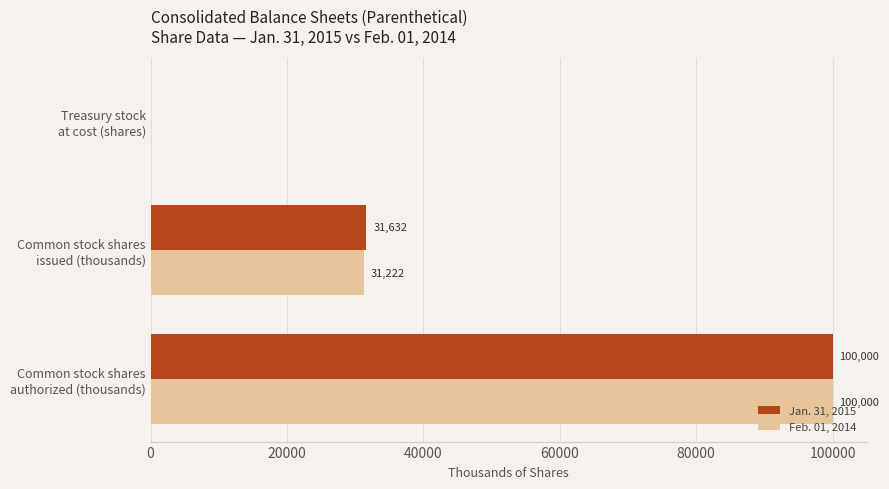

What is the greatest value displayed?

100000